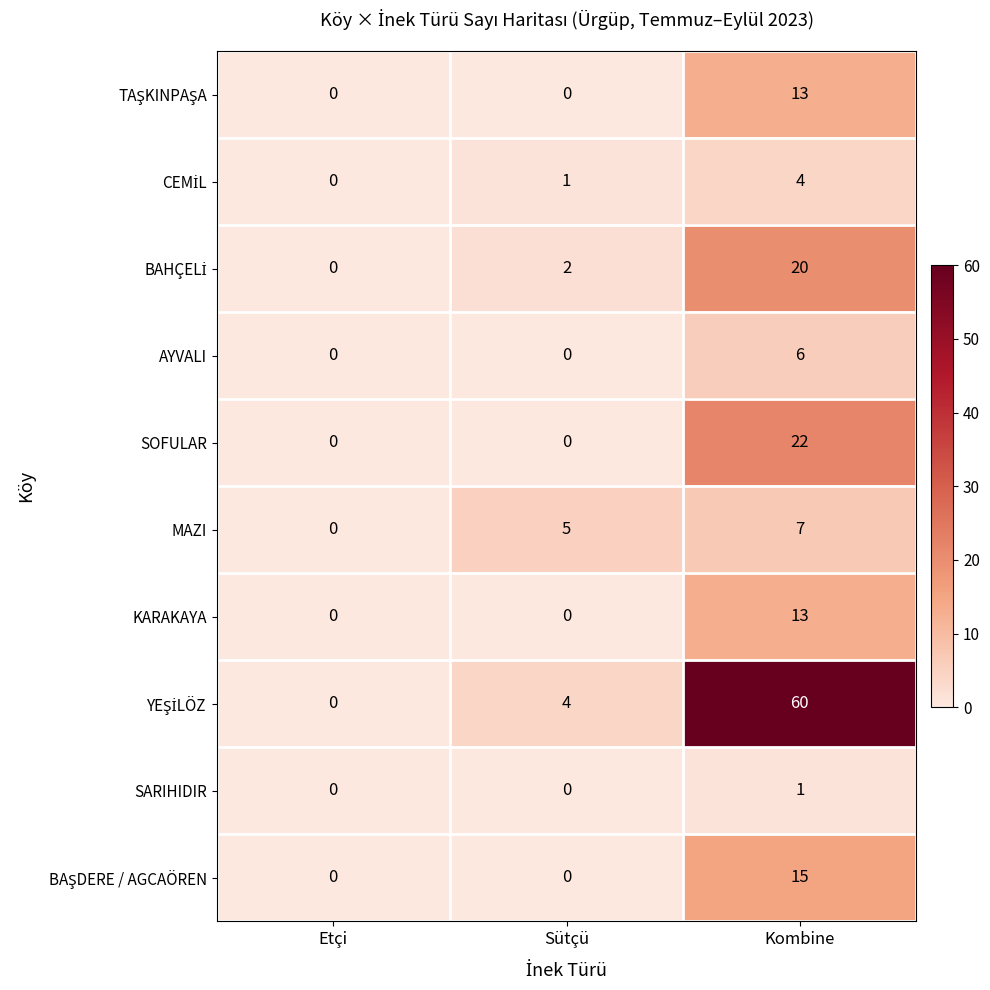

What is the spread (max minus min) of values at Kombine?

59